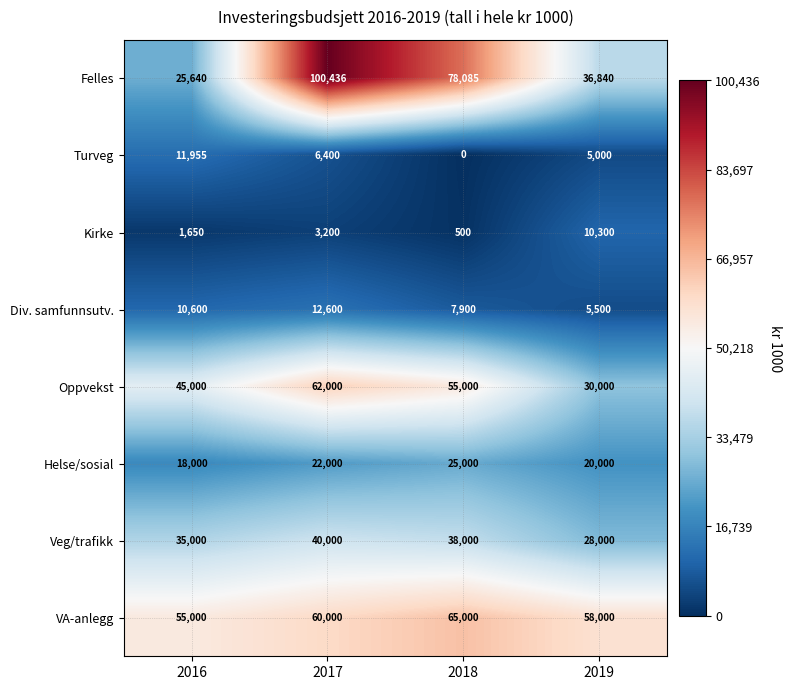

Rank the categories by Felles value from lowest to highest.

2016, 2019, 2018, 2017